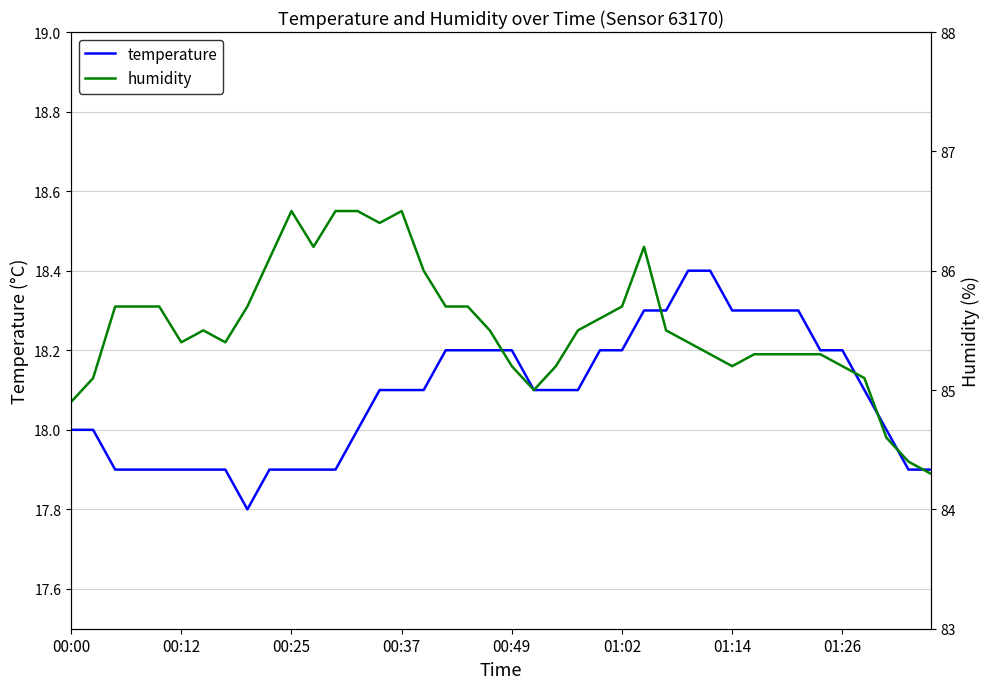

Rank the series by their maximum value, from lowest to highest.

temperature, humidity